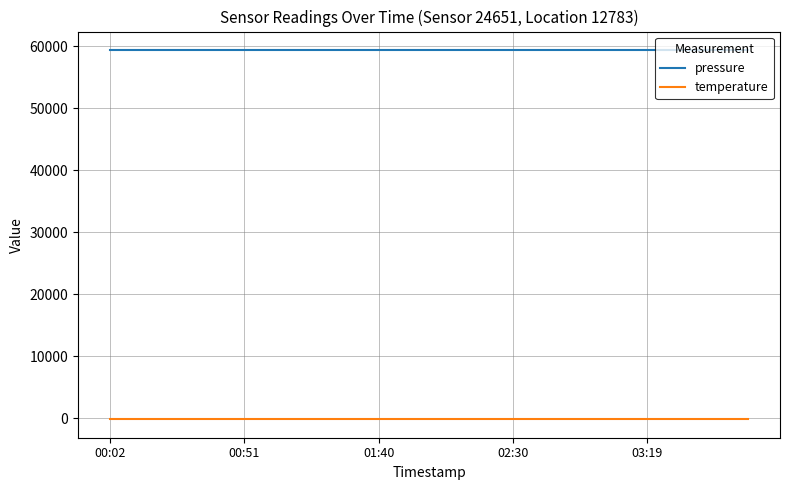

Which series has the largest total across all categories?

pressure